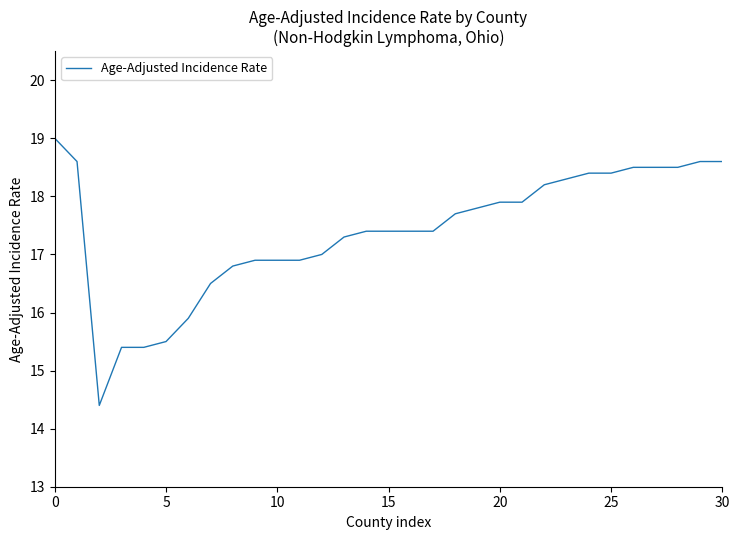

What is the greatest value displayed?

19.0